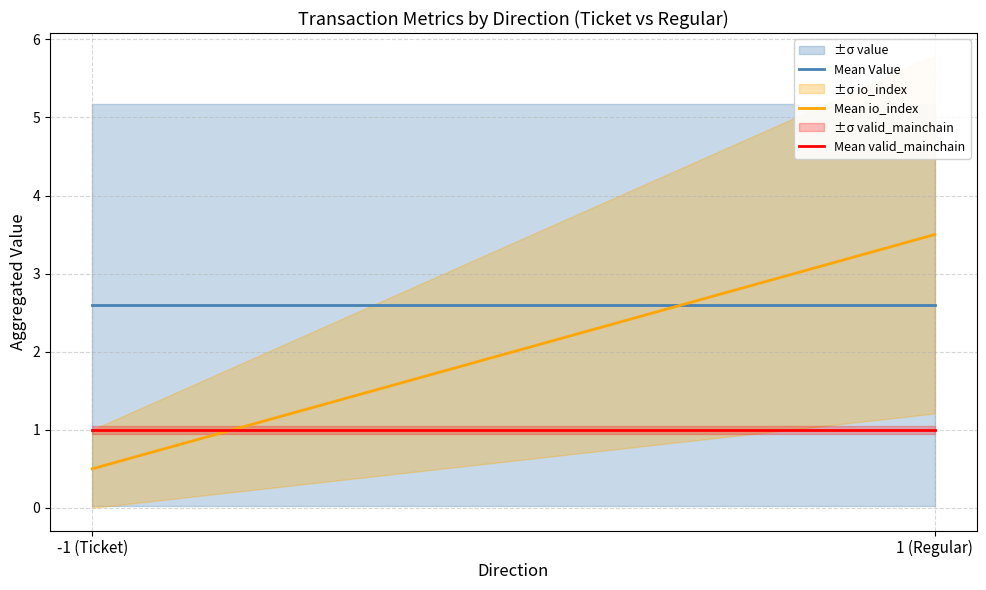

What position from the right is 1 (Regular)?

1